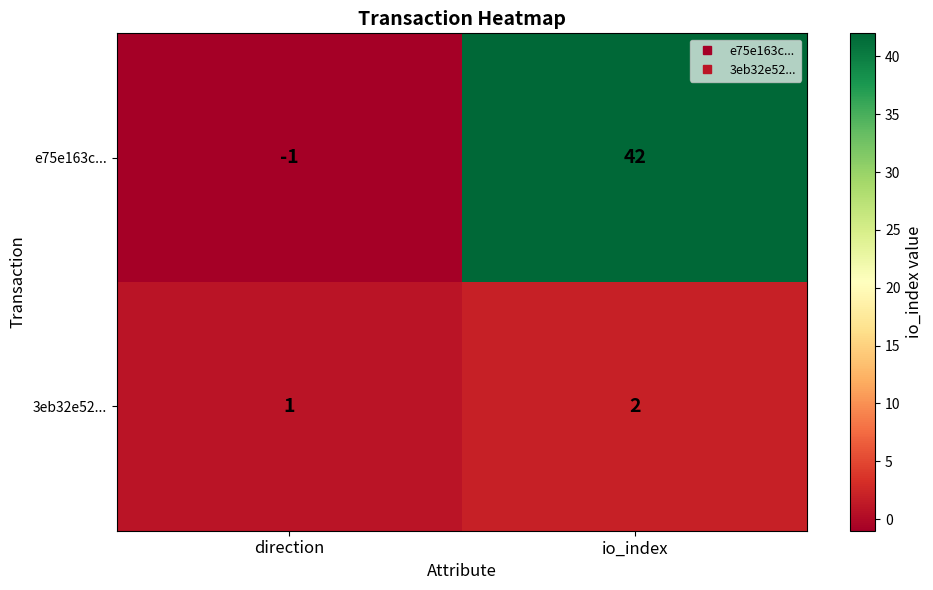

Reading right to left, list all the values displayed in this chart.

e75e163c...: 42	-1
3eb32e52...: 2	1